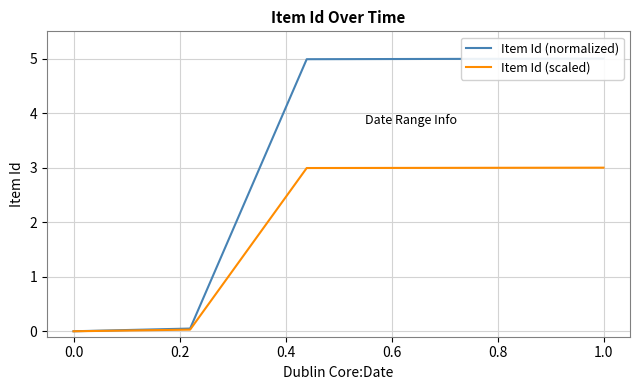

Is it true that Item Id (normalized) equals 0.0 at 0.0?

True